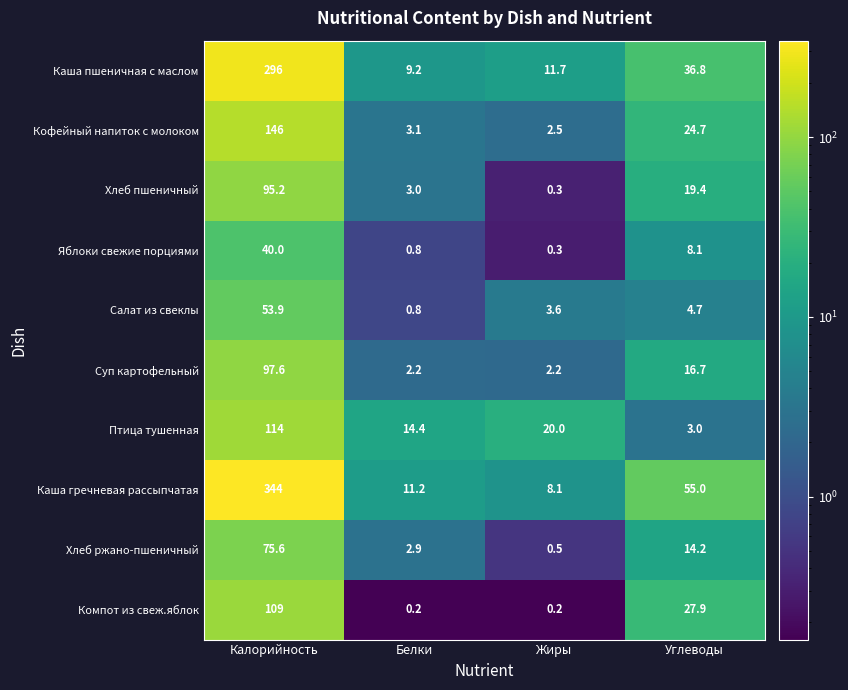

What is the sum of the Компот из свеж.яблок values at Углеводы and Калорийность?

136.9